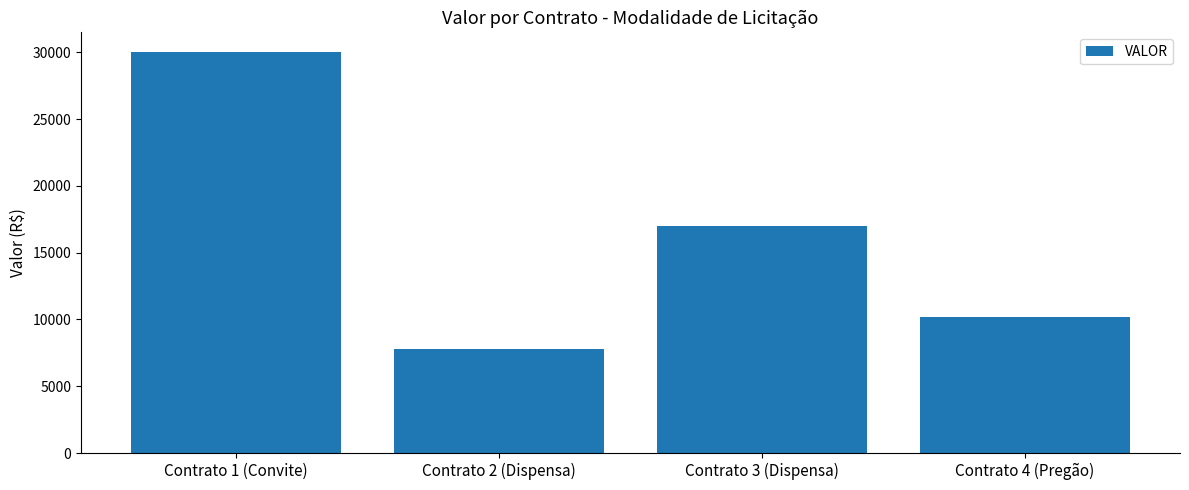

The chart shows a value of 16988.4 at Contrato 3 (Dispensa). True or false?

True